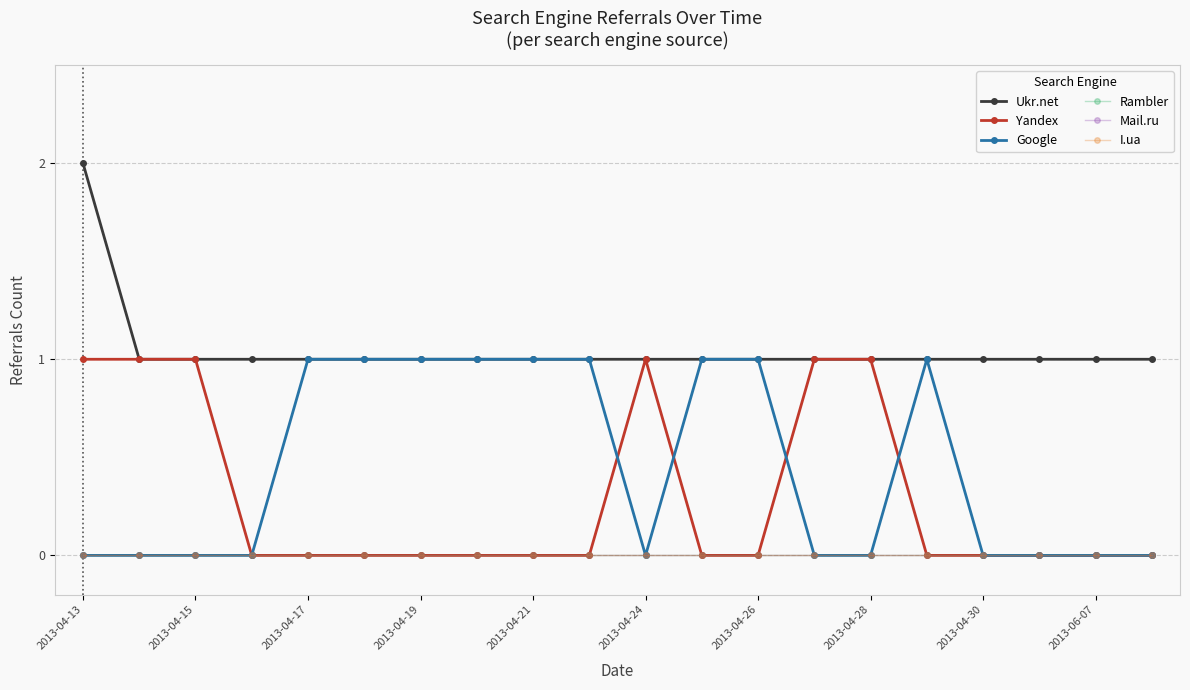

What is the label of the 1st point from the left?

2013-04-13